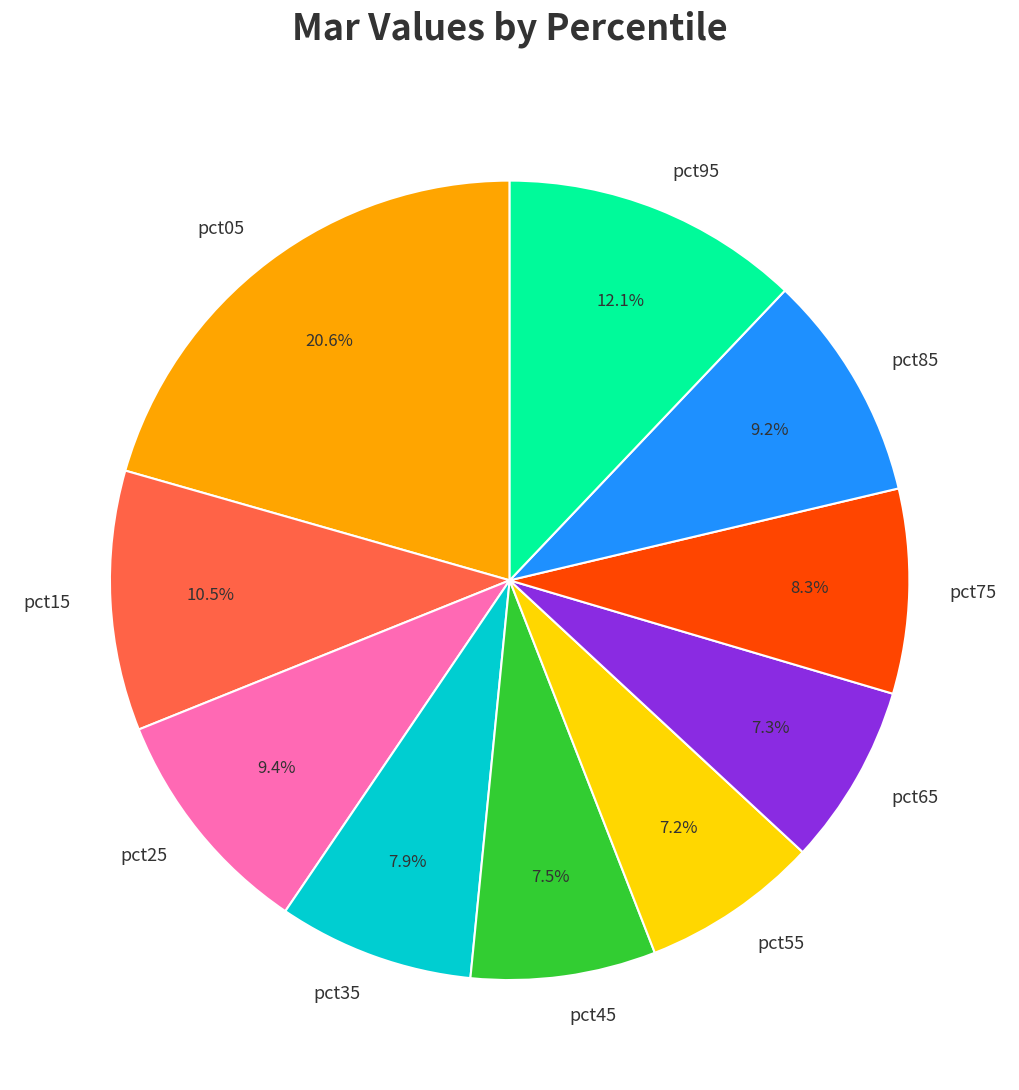

What is the total percentage of pct25 and pct35?

17.3%